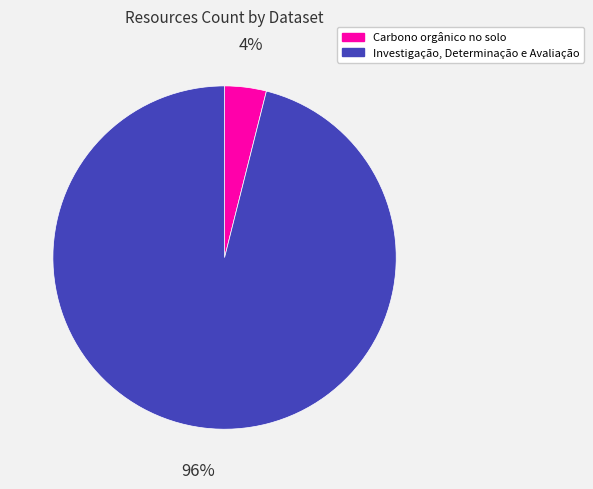

To the nearest percent, what is the combined percentage of Investigação, Determinação e Avaliação and Carbono orgânico no solo?

100%